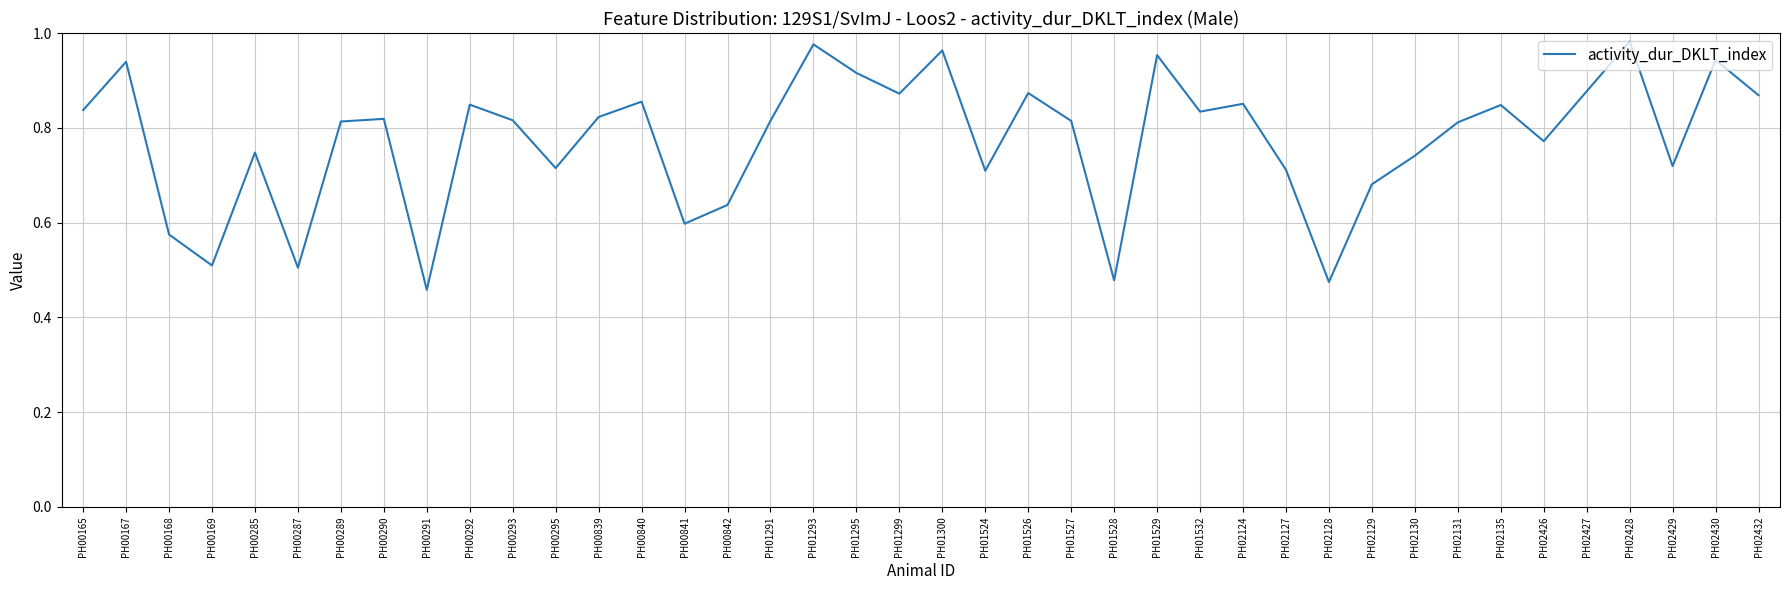

The chart shows a value of 0.7 at PH01524. True or false?

True